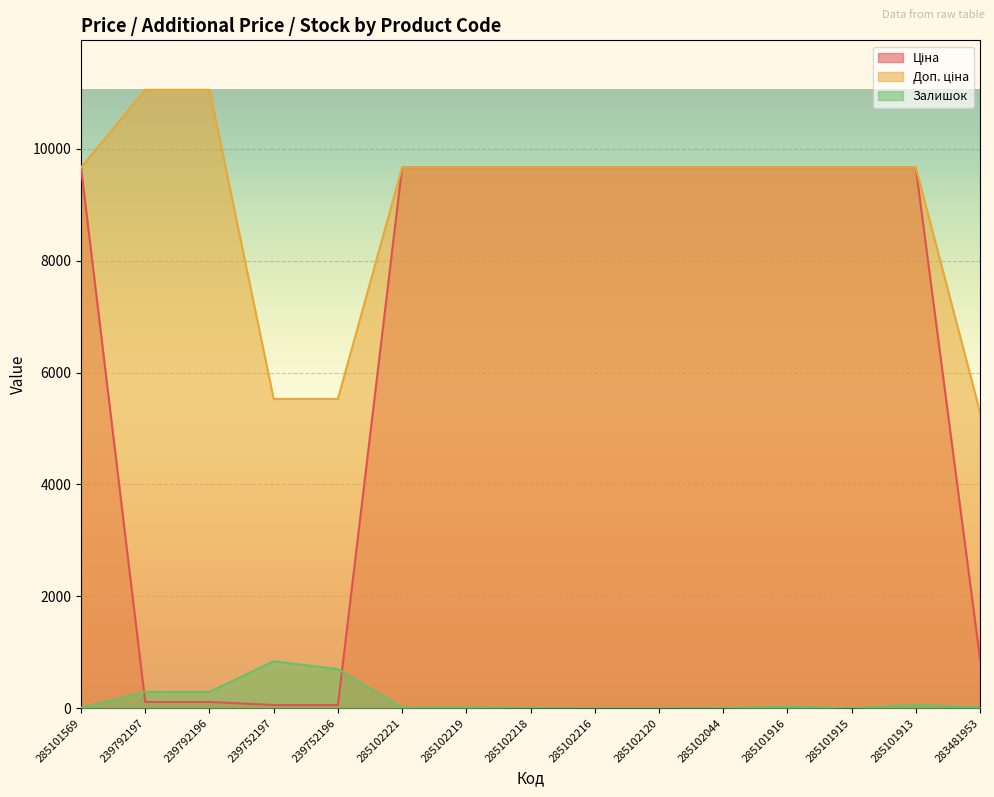

Between 239752196 and 283481953, which is larger?

283481953